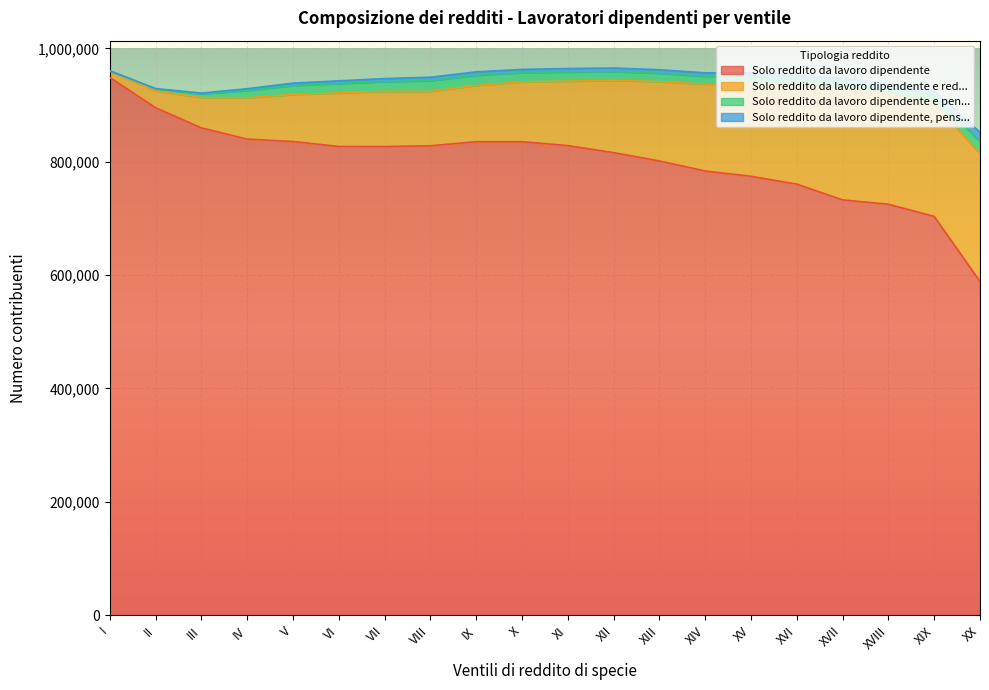

At which label is Solo reddito da lavoro dipendente closest to 768631?

XV